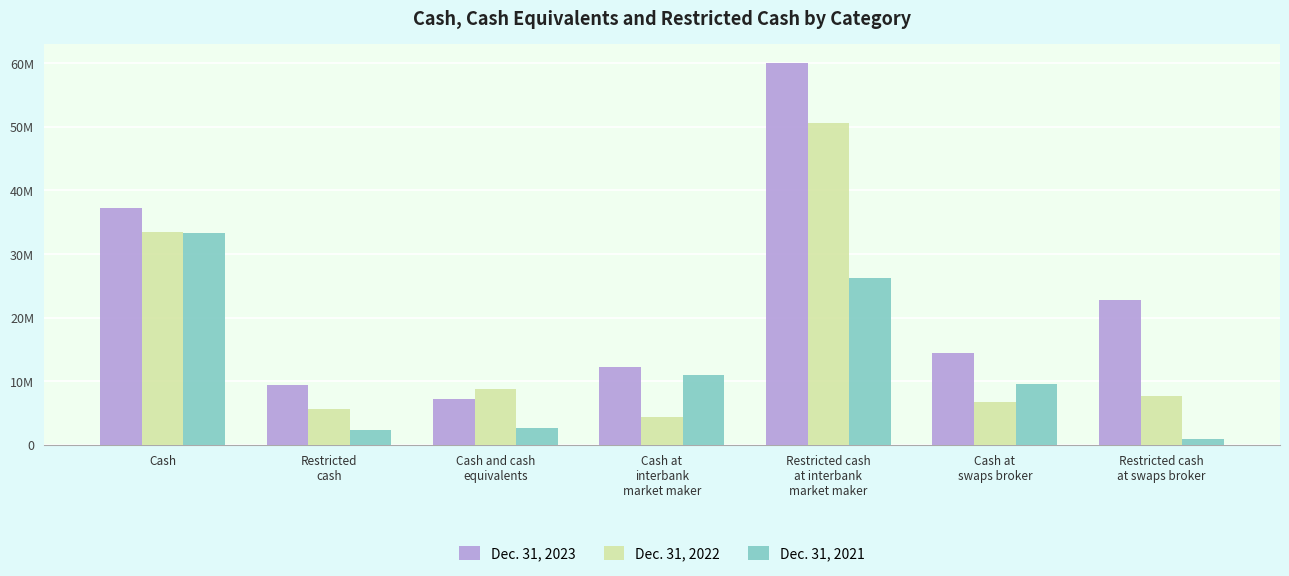

What is the sum of all Dec. 31, 2021 values?

86100689